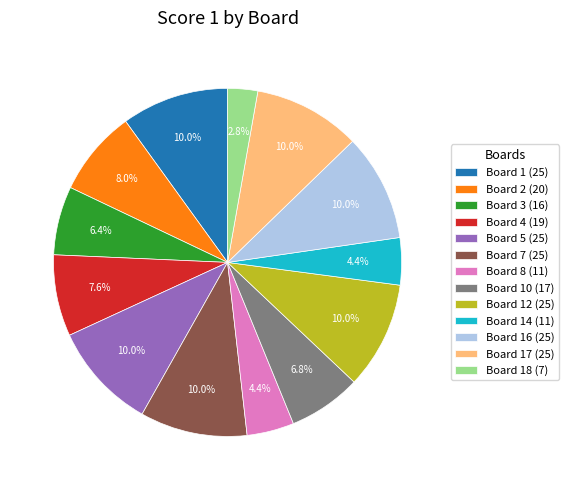

What is the smallest slice in the pie chart?

Board 18 (7)